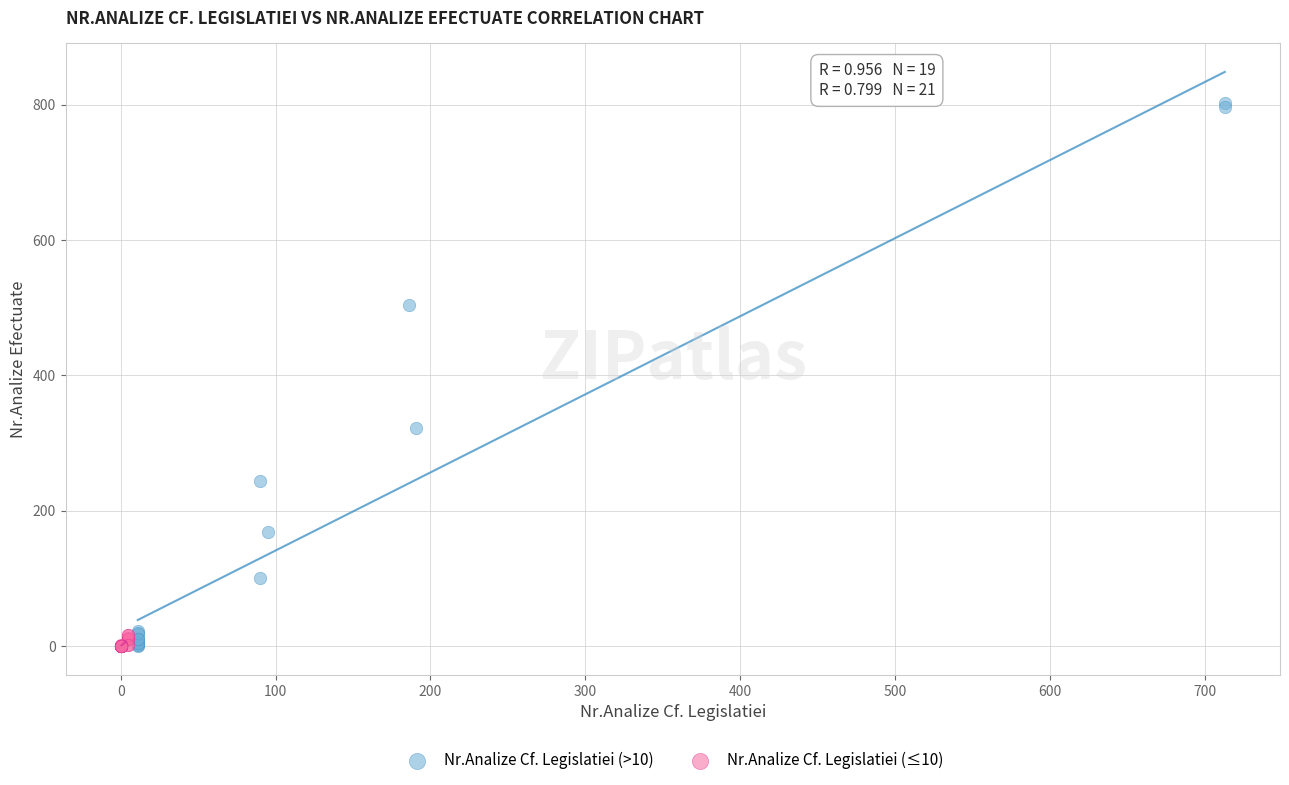

Which series has the widest spread of Y values?

Nr.Analize Cf. Legislatiei (>10)